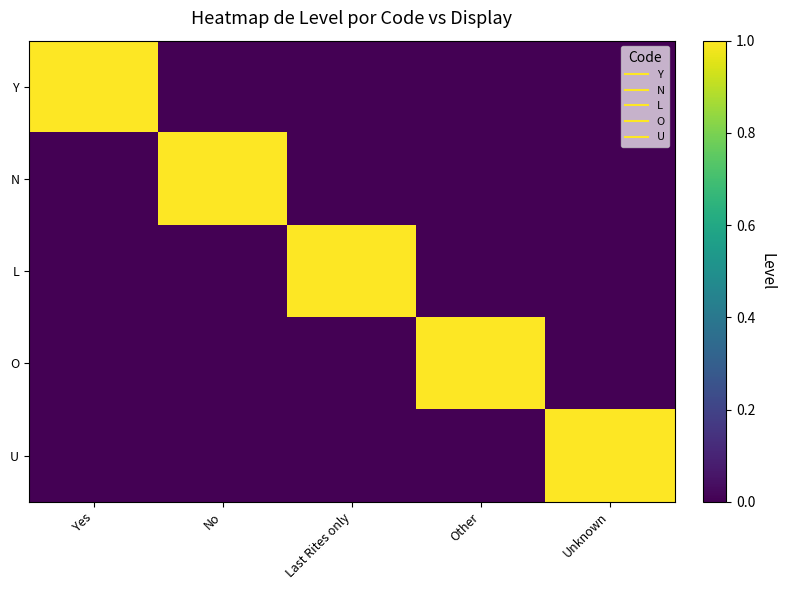

Rank the series by their maximum value, from lowest to highest.

Y, N, L, O, U